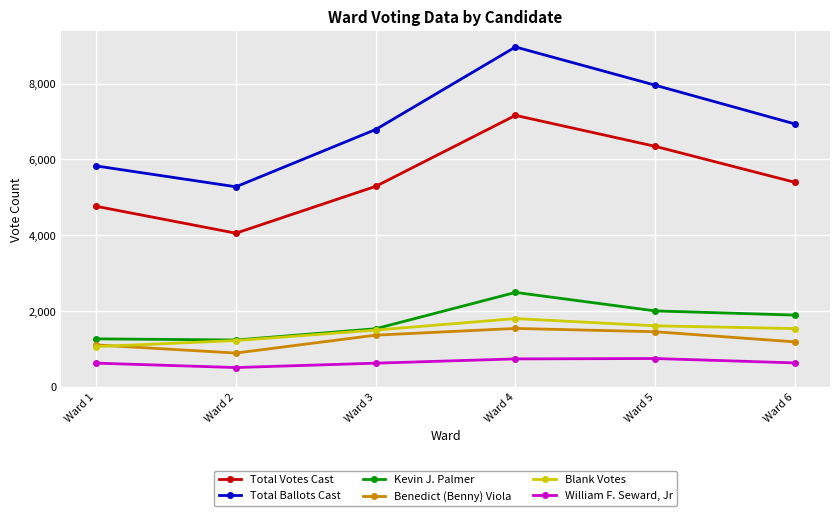

Which series has the largest total across all categories?

Total Ballots Cast